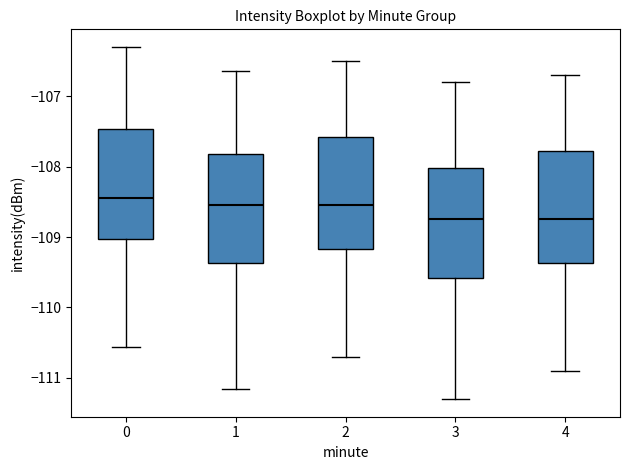

Reading left to right, read every box against the y-axis: the position of its median line, the range the box covers, and the ends of its whiskers. The values are not printed on the chart, so give them approximately, as read against the axis.

0: median -108.4, box -109.0 to -107.5, whiskers -110.6 to -106.3
1: median -108.5, box -109.4 to -107.8, whiskers -111.2 to -106.7
2: median -108.5, box -109.2 to -107.6, whiskers -110.7 to -106.5
3: median -108.7, box -109.6 to -108.0, whiskers -111.3 to -106.8
4: median -108.7, box -109.4 to -107.8, whiskers -110.9 to -106.7